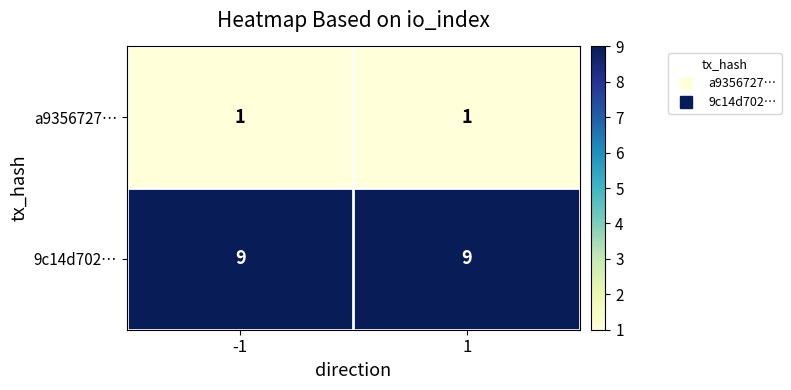

What is the total value across all series at 1?

10